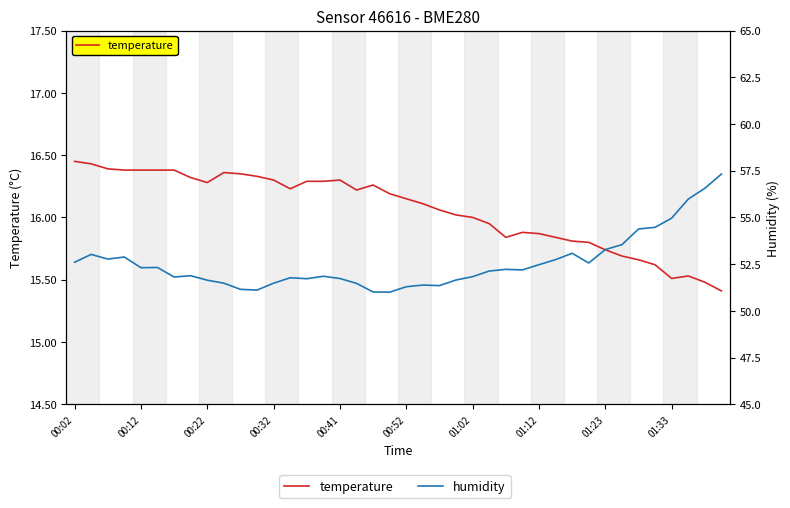

What is the lowest value of the temperature series?

15.4